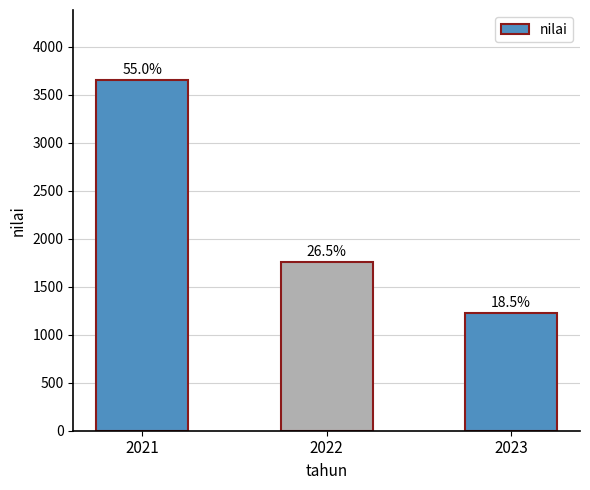

How many bars are there in total?

3